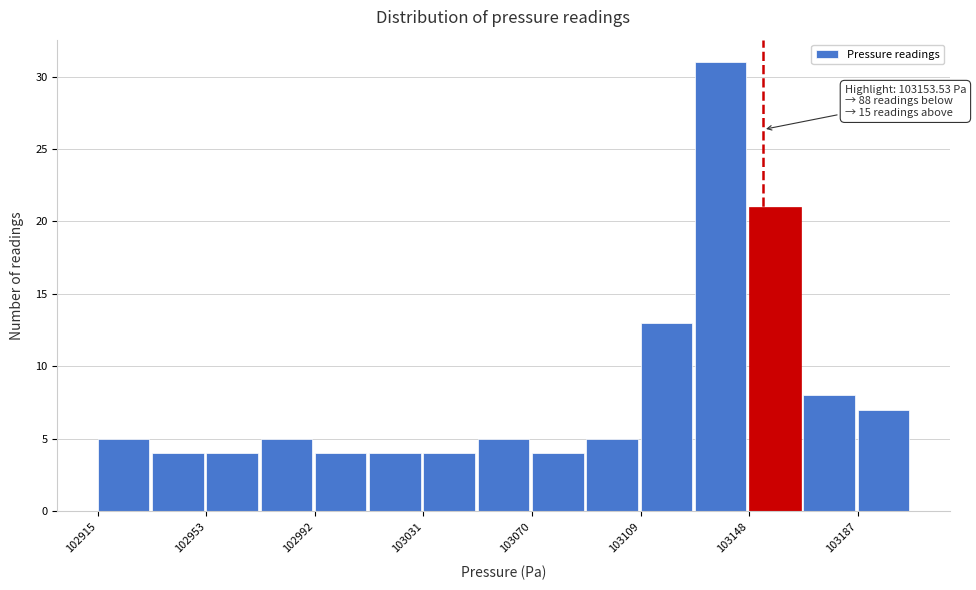

Around what value on the x-axis is the tallest bar? Give the approximate position of its centre, as read against the axis.

103140